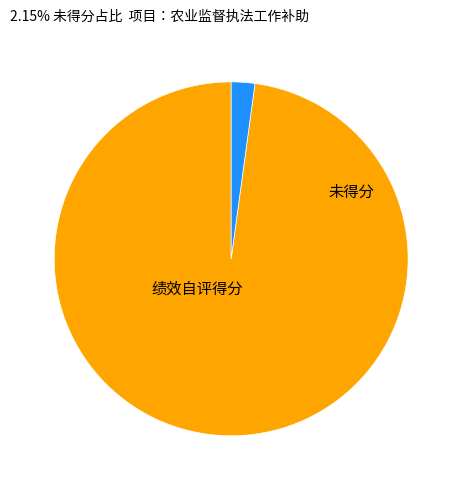

Is there a majority slice in this chart?

Yes